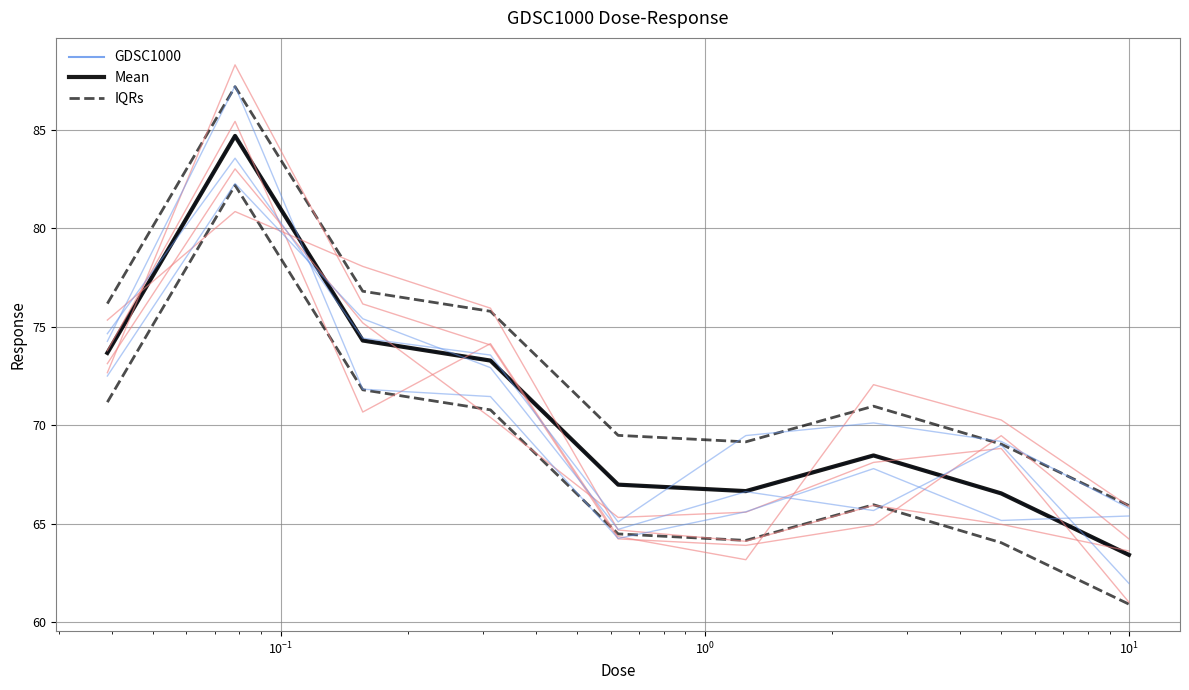

In GDSC1000, how many points are lower than both neighbors (excluding endpoints)?

1